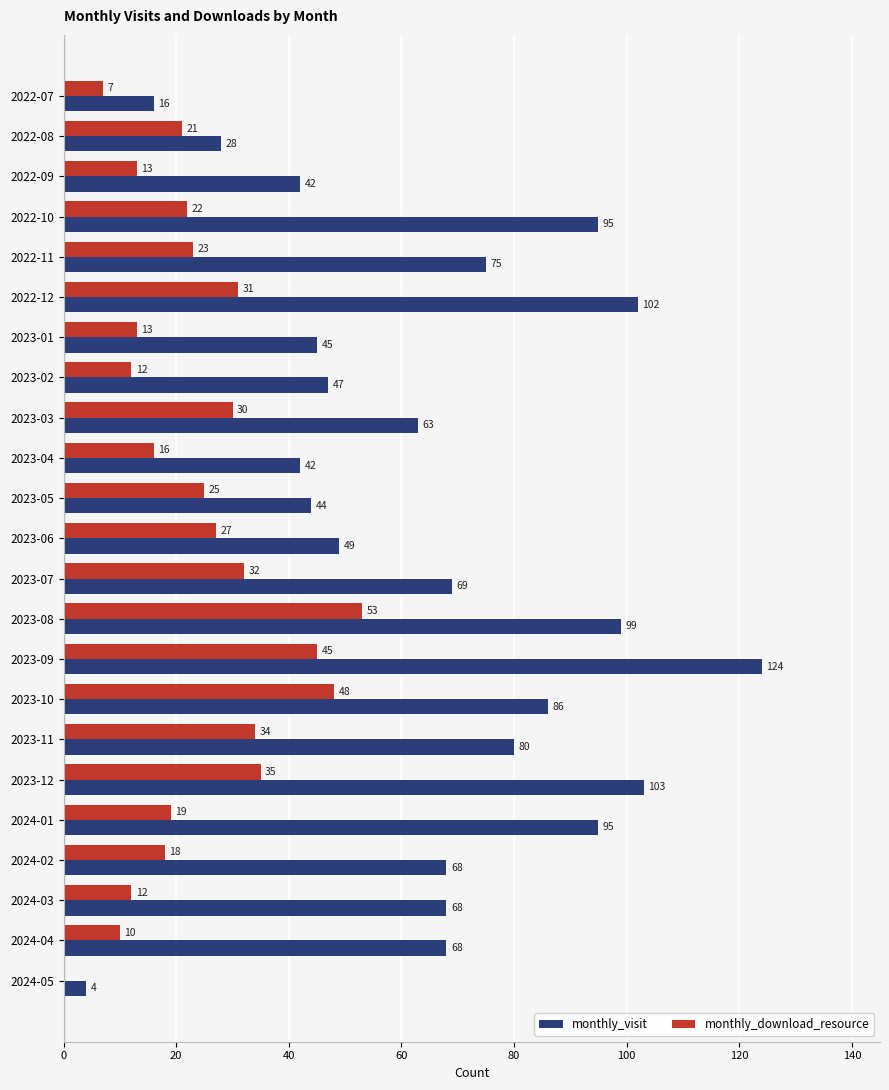

What is the maximum value shown in the chart?

124